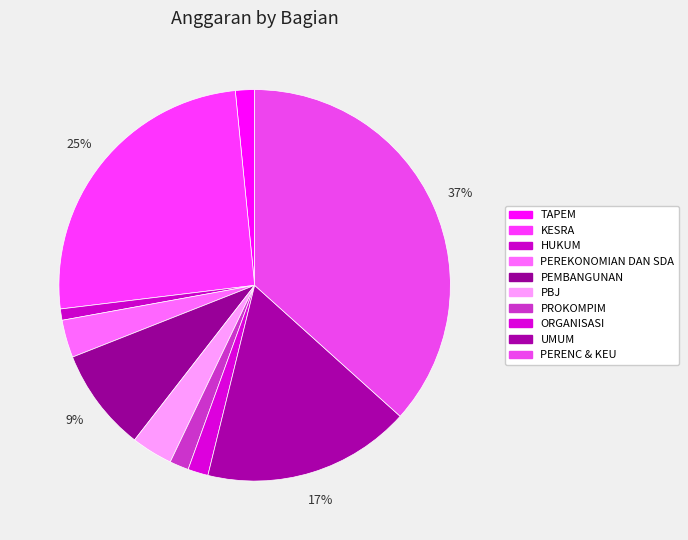

Which category has the smallest portion of the pie?

HUKUM